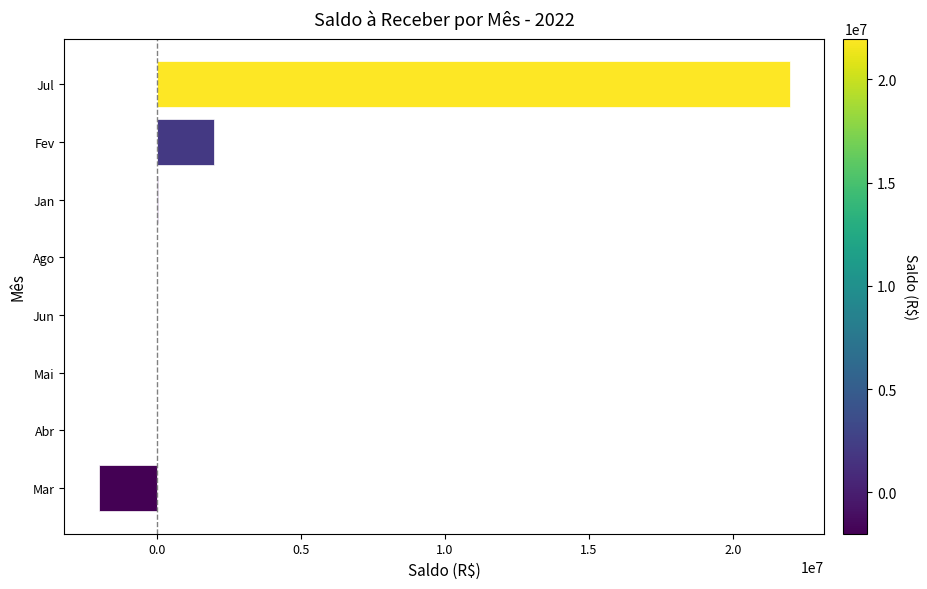

Which has a higher value, Jun or Jul?

Jul